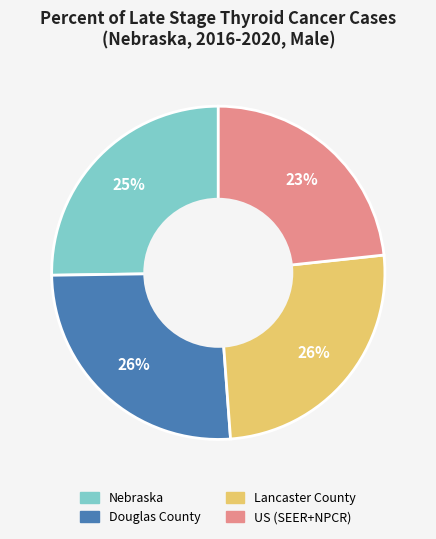

Which slice is the smallest?

US (SEER+NPCR)